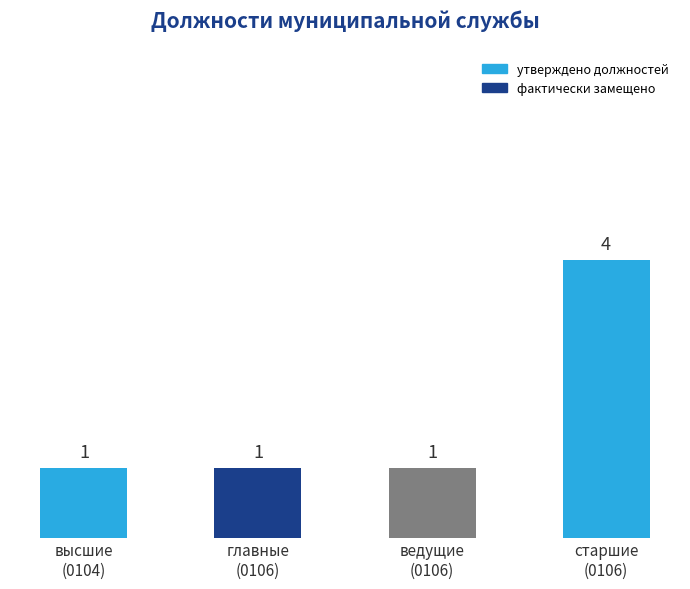

Reading left to right, what are all the values shown in this chart?

высшие
(0104)=1	главные
(0106)=1	ведущие
(0106)=1	старшие
(0106)=4